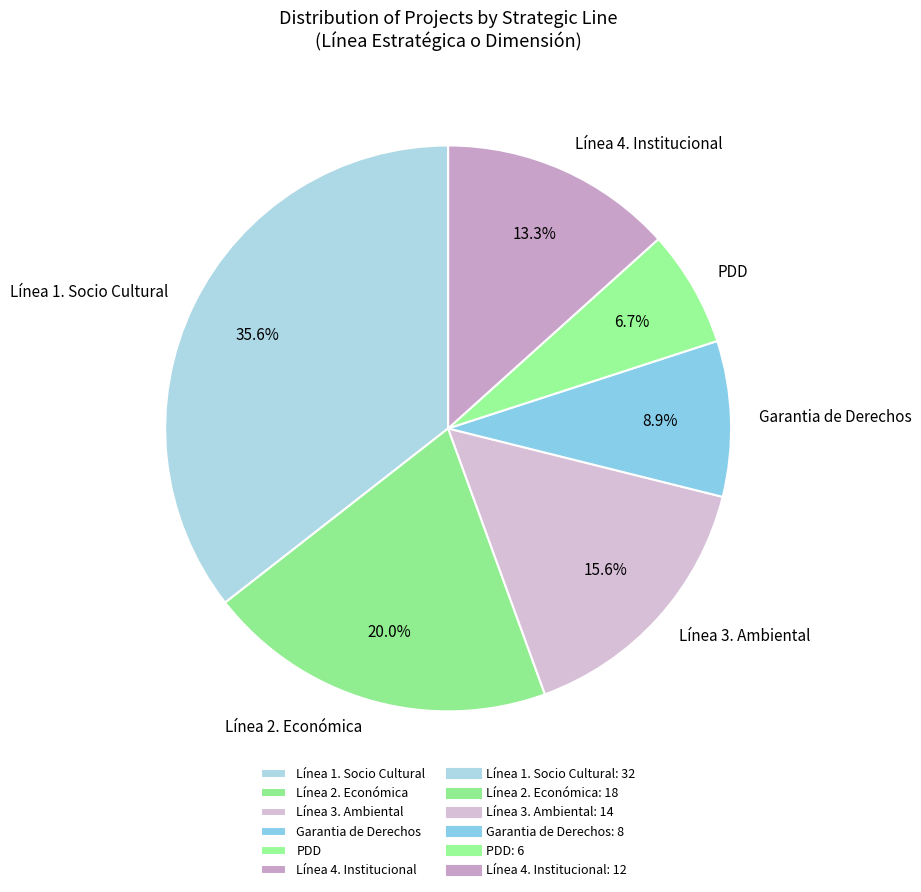

How much of the chart is everything except Línea 3. Ambiental?

84.4%